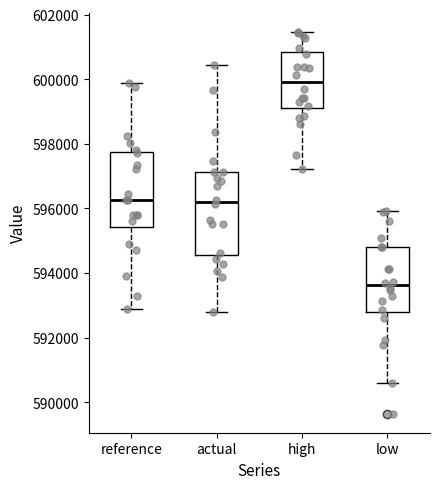

Reading left to right, read every box against the y-axis: the position of its median line, the range the box covers, and the ends of its whiskers. The values are not printed on the chart, so give them approximately, as read against the axis.

reference: median 596200, box 595400 to 597800, whiskers 592800 to 599800
actual: median 596200, box 594600 to 597200, whiskers 592800 to 600400
high: median 600000, box 599000 to 600800, whiskers 597200 to 601400
low: median 593600, box 592800 to 594800, whiskers 590600 to 596000